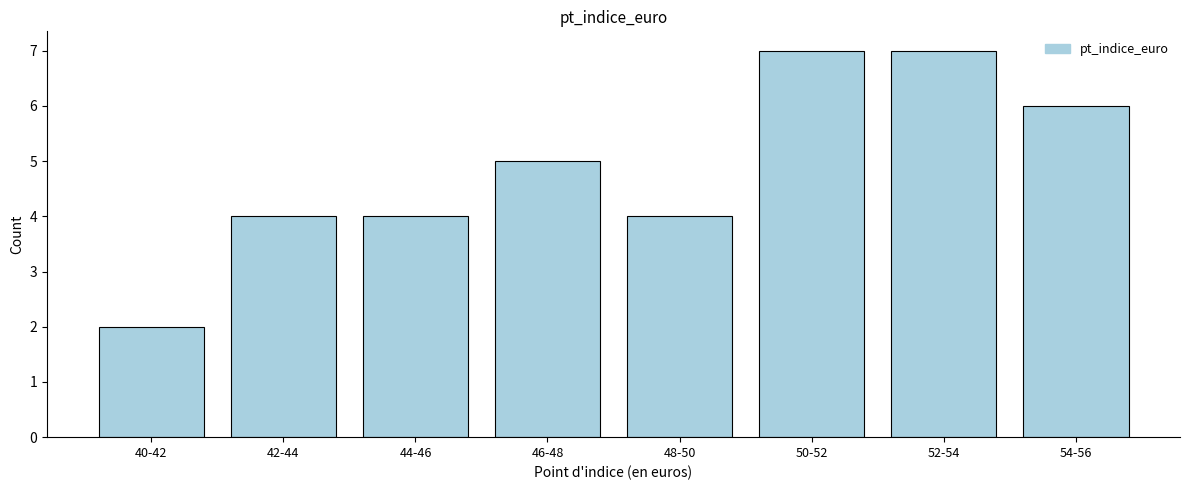

Reading left to right, list all the values displayed in this chart.

40-42=2	42-44=4	44-46=4	46-48=5	48-50=4	50-52=7	52-54=7	54-56=6